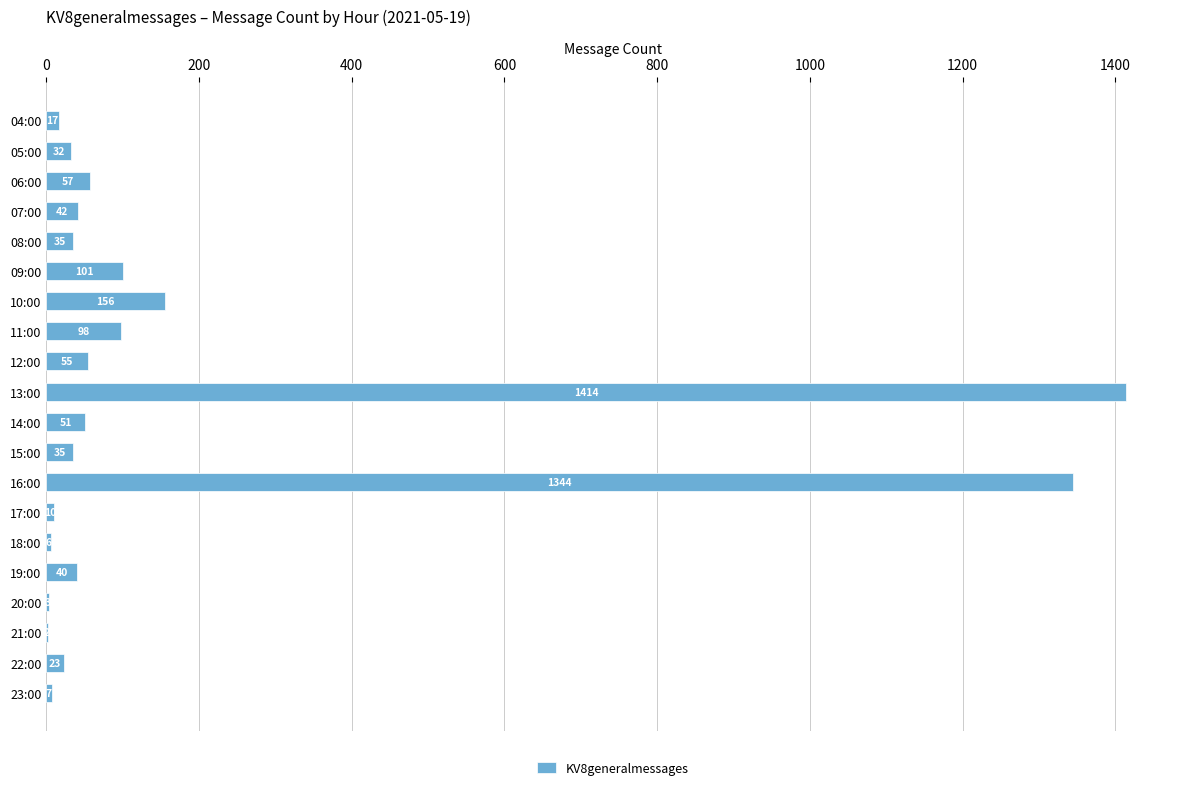

Between 13:00 and 17:00, which is larger?

13:00